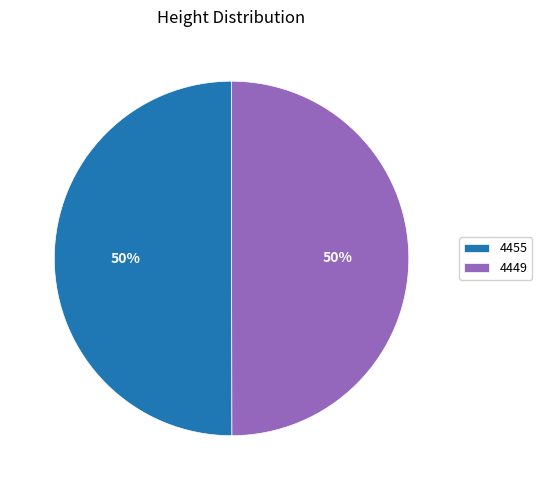

Combined, do 4449 and 4455 account for over 50%?

Yes